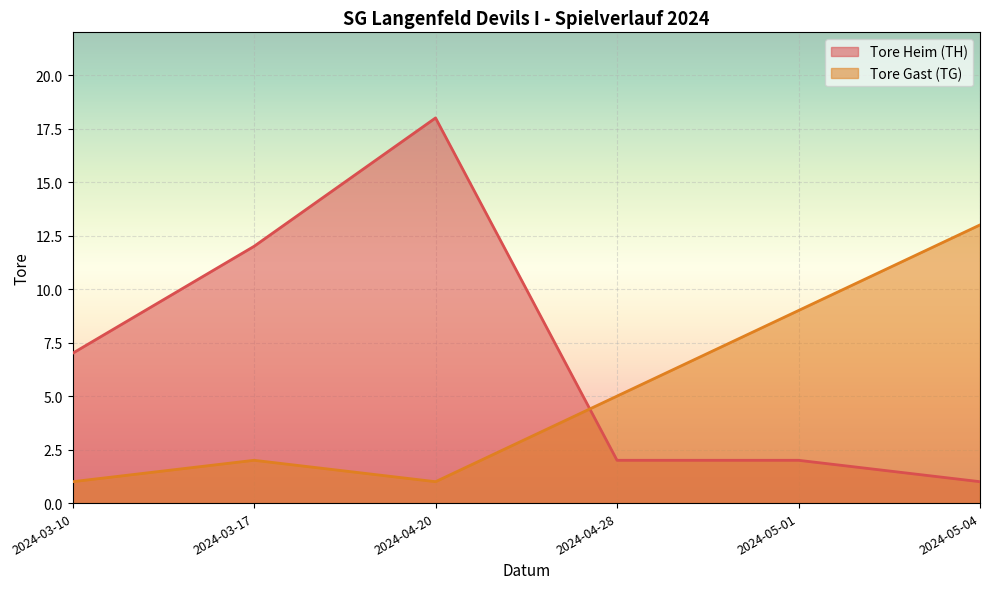

Rank the series by their average value, from lowest to highest.

Tore Gast (TG), Tore Heim (TH)